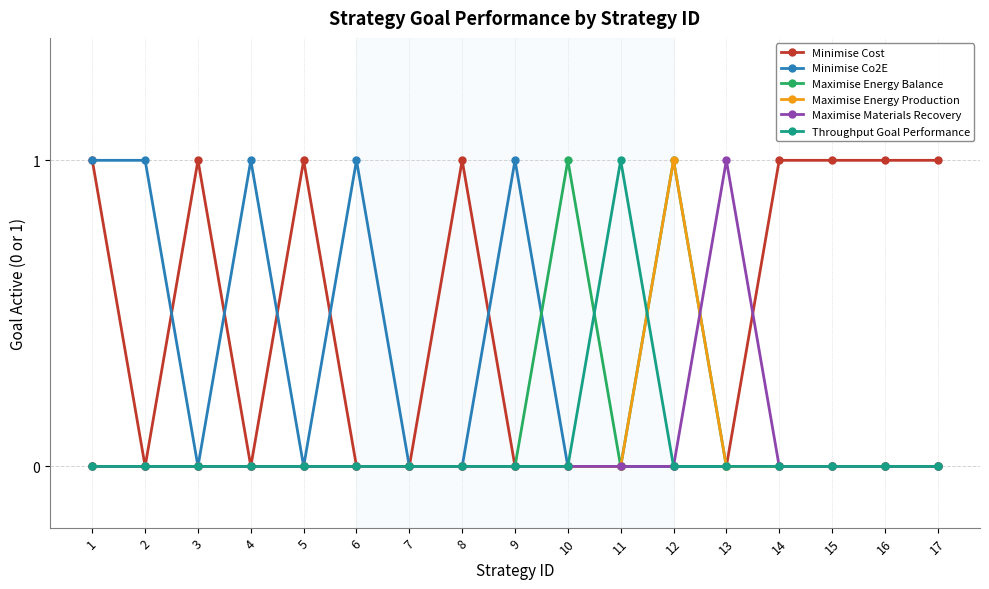

Reading right to left, what are all the values shown in this chart?

Minimise Cost: 17=1	16=1	15=1	14=1	13=0	12=0	11=0	10=0	9=0	8=1	7=0	6=0	5=1	4=0	3=1	2=0	1=1
Minimise Co2E: 17=0	16=0	15=0	14=0	13=0	12=0	11=0	10=0	9=1	8=0	7=0	6=1	5=0	4=1	3=0	2=1	1=1
Maximise Energy Balance: 17=0	16=0	15=0	14=0	13=0	12=1	11=0	10=1	9=0	8=0	7=0	6=0	5=0	4=0	3=0	2=0	1=0
Maximise Energy Production: 17=0	16=0	15=0	14=0	13=0	12=1	11=0	10=0	9=0	8=0	7=0	6=0	5=0	4=0	3=0	2=0	1=0
Maximise Materials Recovery: 17=0	16=0	15=0	14=0	13=1	12=0	11=0	10=0	9=0	8=0	7=0	6=0	5=0	4=0	3=0	2=0	1=0
Throughput Goal Performance: 17=0	16=0	15=0	14=0	13=0	12=0	11=1	10=0	9=0	8=0	7=0	6=0	5=0	4=0	3=0	2=0	1=0